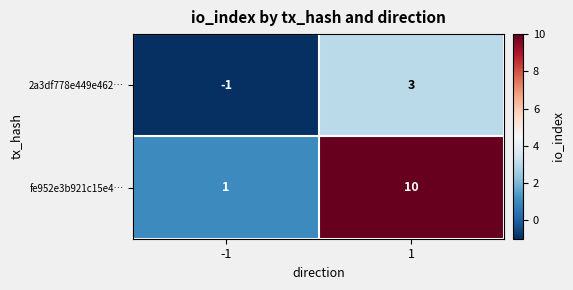

What is the maximum value for fe952e3b921c15e4…?

10